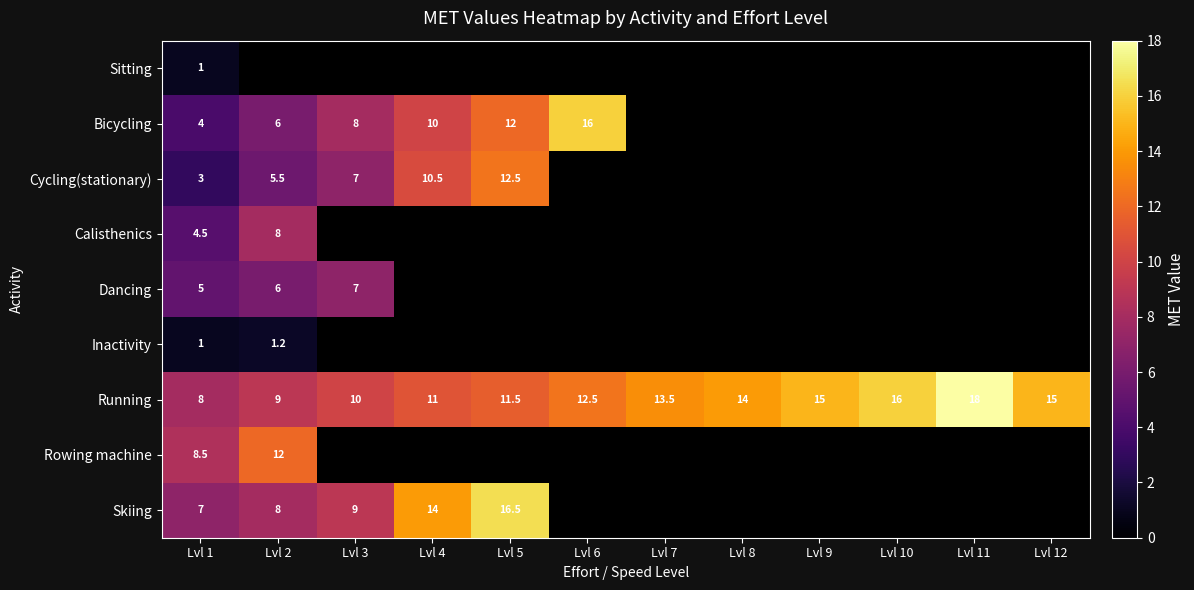

The value of Running at Lvl 9 is 15.0. True or false?

True